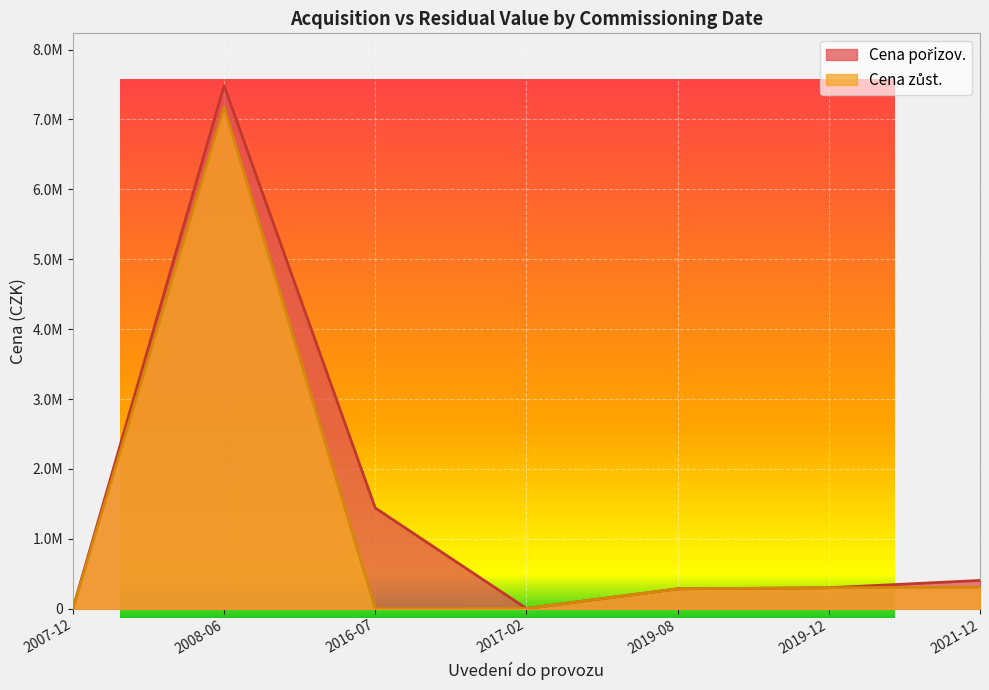

At which category is the sum across all series the highest?

2008-06